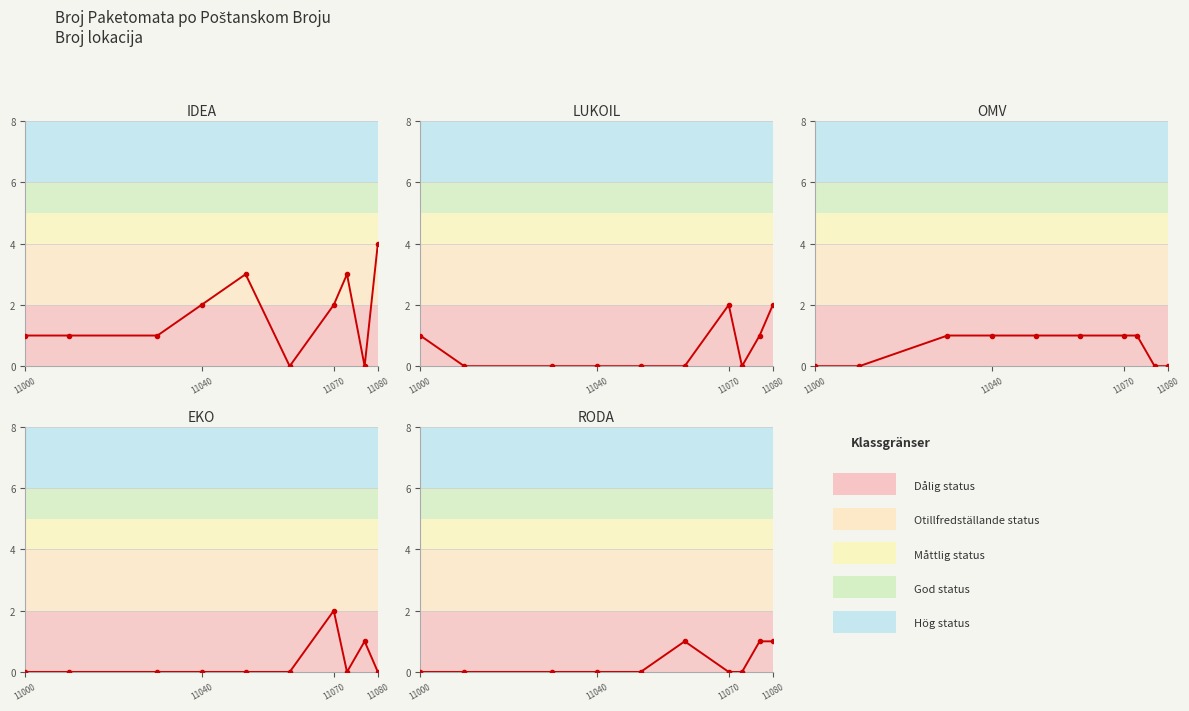

Which series changed the most between 11040 and 9?

IDEA